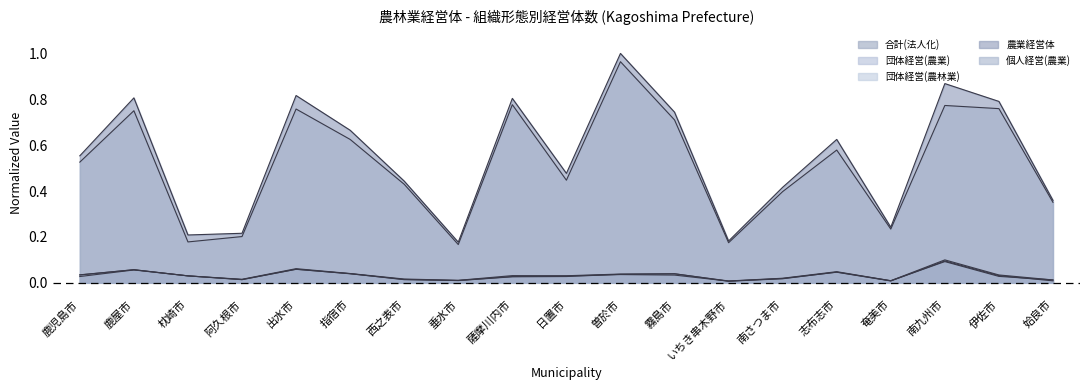

True or false: 合計(法人化) has a value of 0.0 at 阿久根市.

True